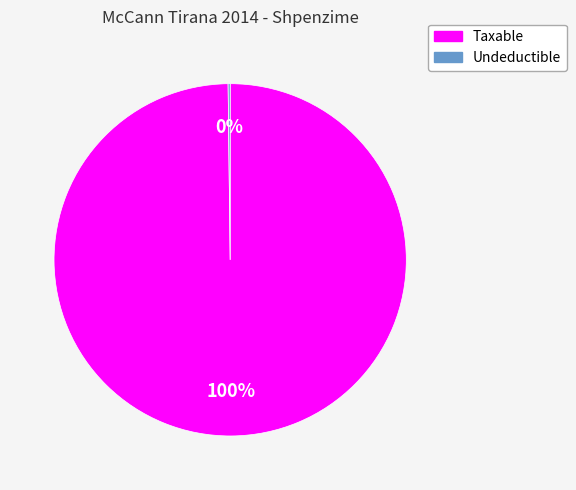

What percentage is the Taxable slice, to the nearest percent?

100%